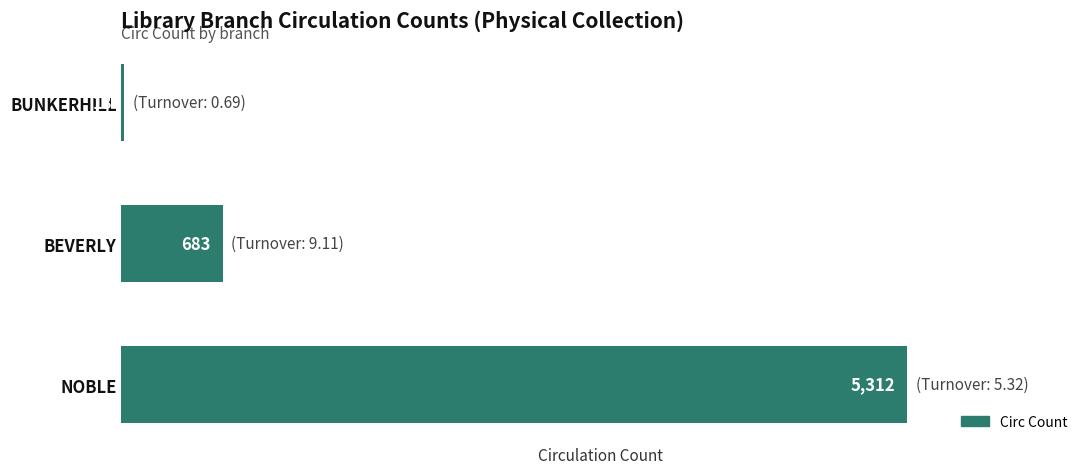

What is the average value?

2004